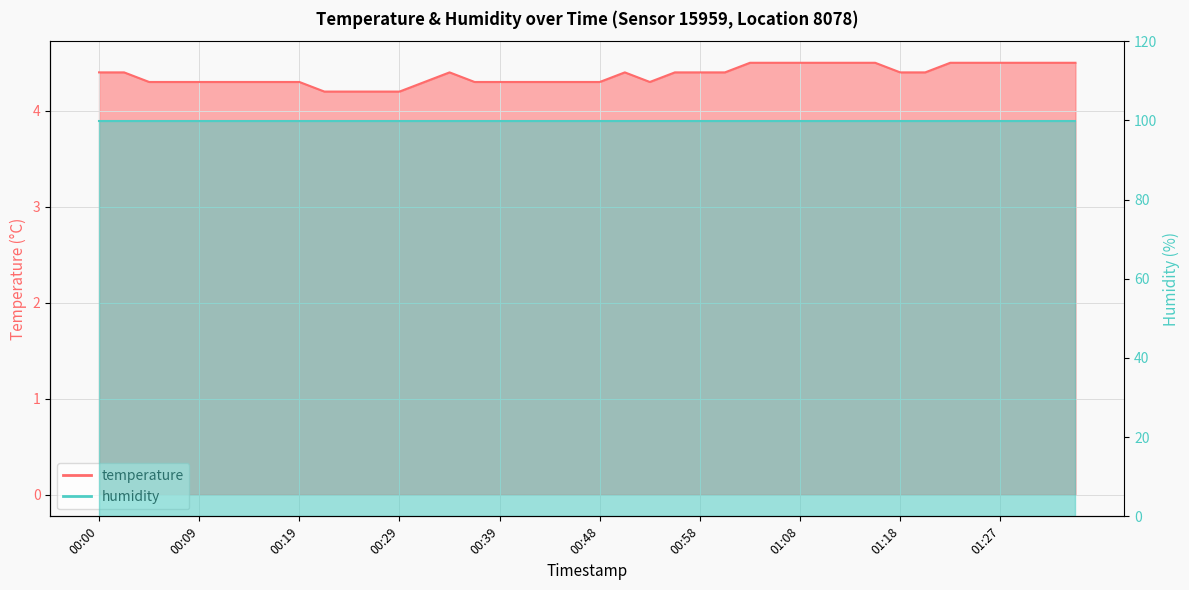

Rank the categories by value from lowest to highest.

00:22, 00:24, 00:27, 00:29, 00:05, 00:07, 00:09, 00:12, 00:14, 00:17, 00:19, 00:31, 00:36, 00:39, 00:41, 00:44, 00:46, 00:48, 00:53, 00:00, 00:02, 00:34, 00:51, 00:56, 00:58, 01:01, 01:18, 01:20, 01:03, 01:06, 01:08, 01:10, 01:13, 01:15, 01:23, 01:25, 01:27, 01:30, 01:32, 01:35